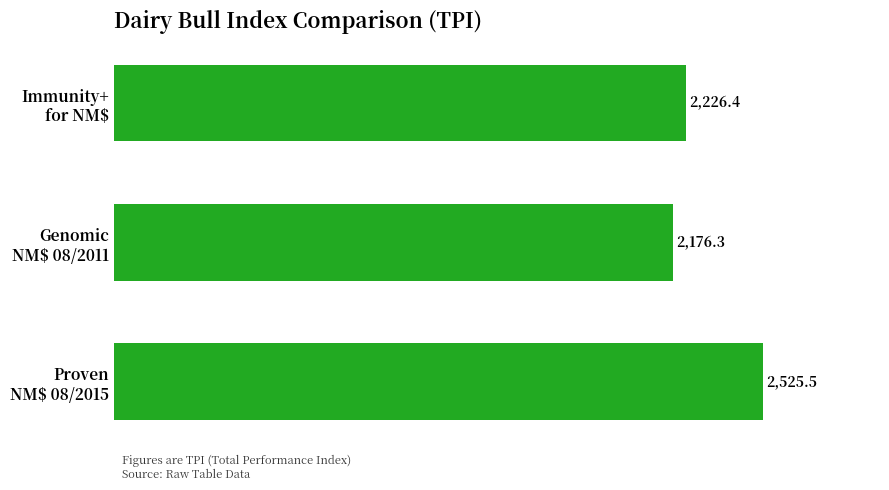

Which label corresponds to the smallest value in the chart?

Genomic
NM$ 08/2011